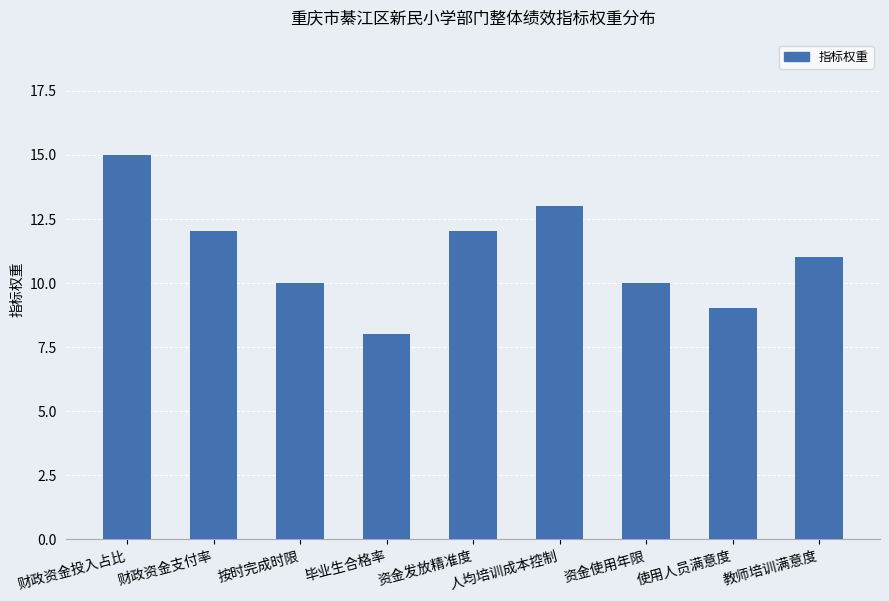

Count the number of categories in the chart.

9